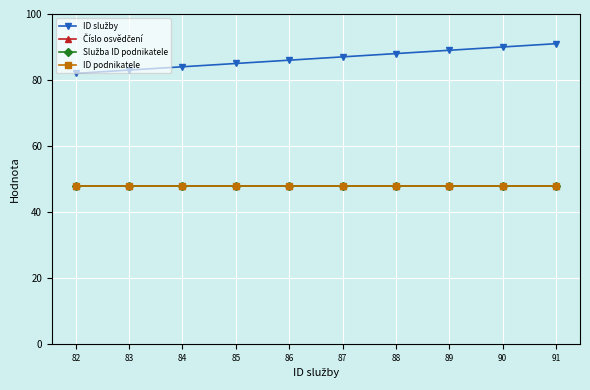

True or false: ID služby has a value of 91 at 91.

True